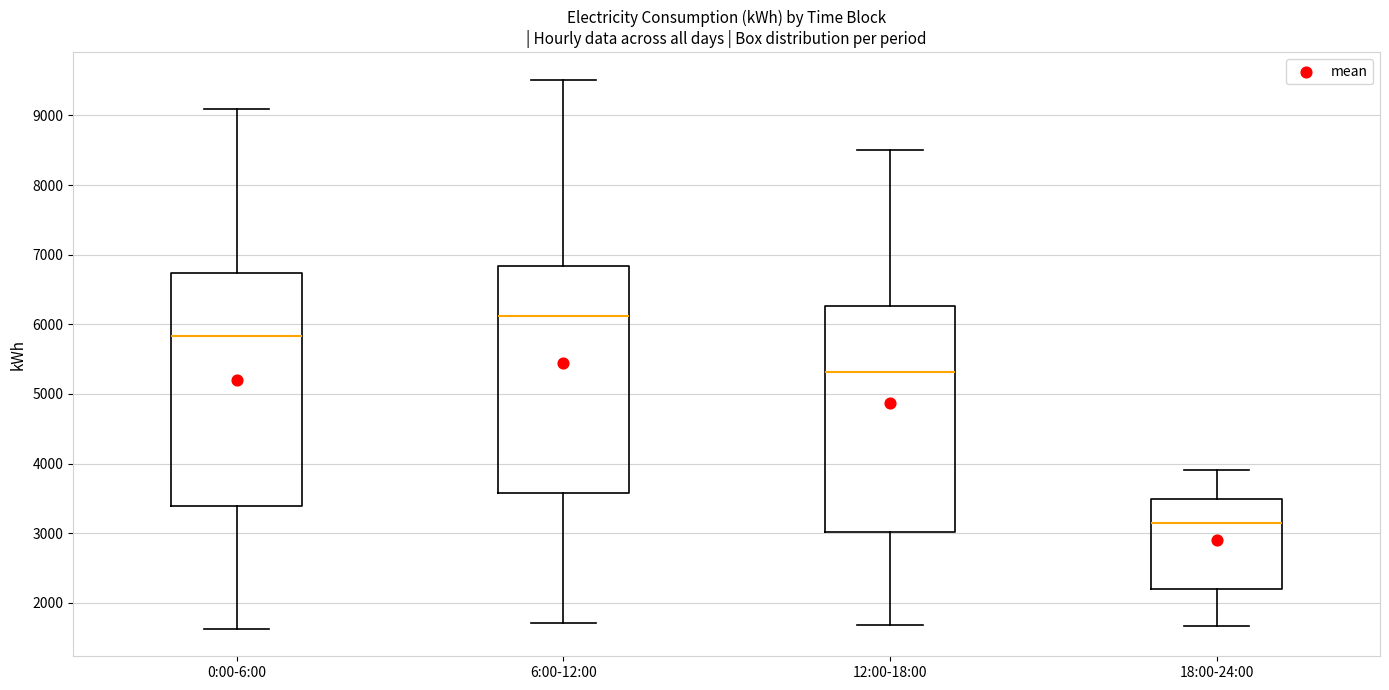

Which box has the highest median line?

6:00-12:00